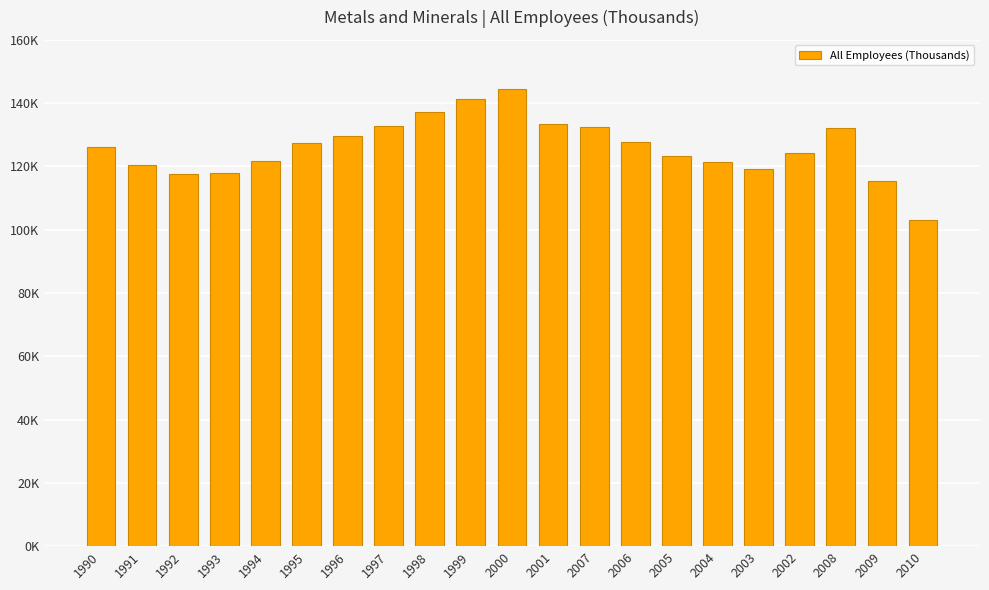

What is the approximate value at 1998?

137.4